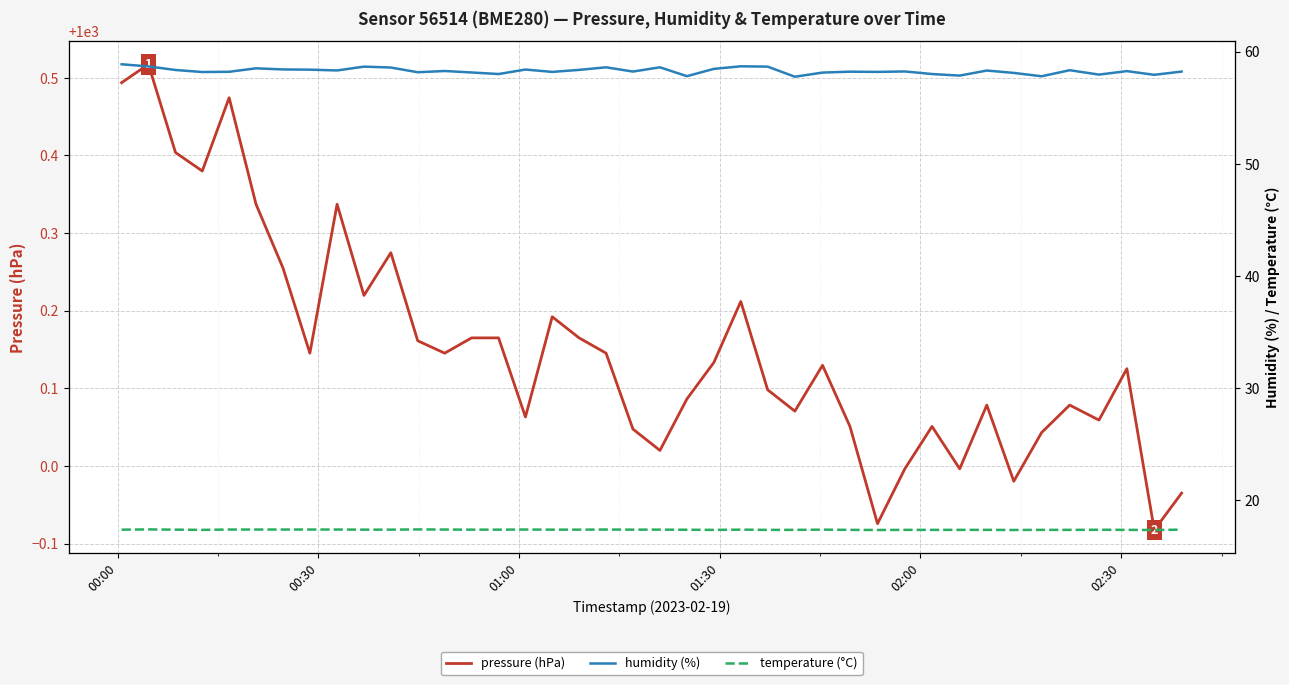

What is the value of the pressure (hPa) point at the 25th from the left?

1000.1